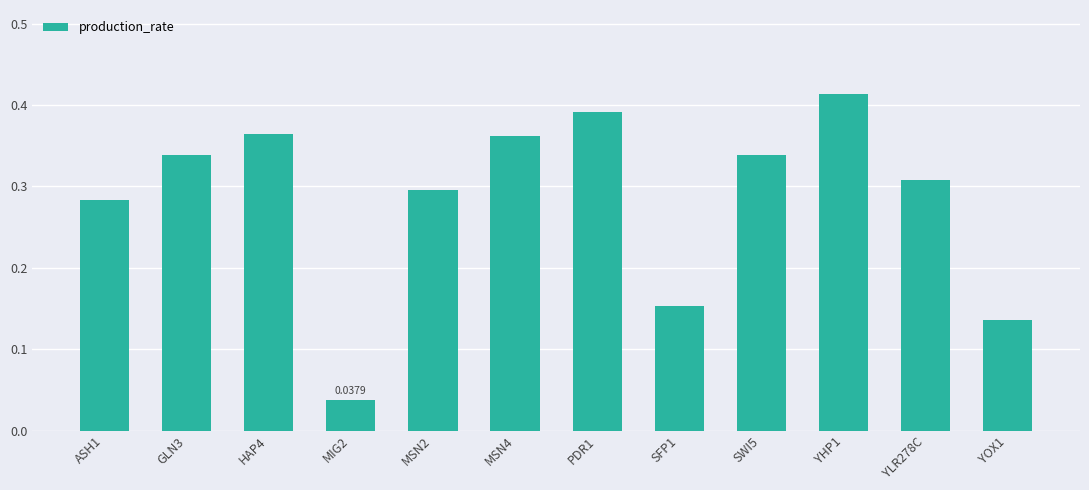

Where is the data nearest to the value 0?

MIG2